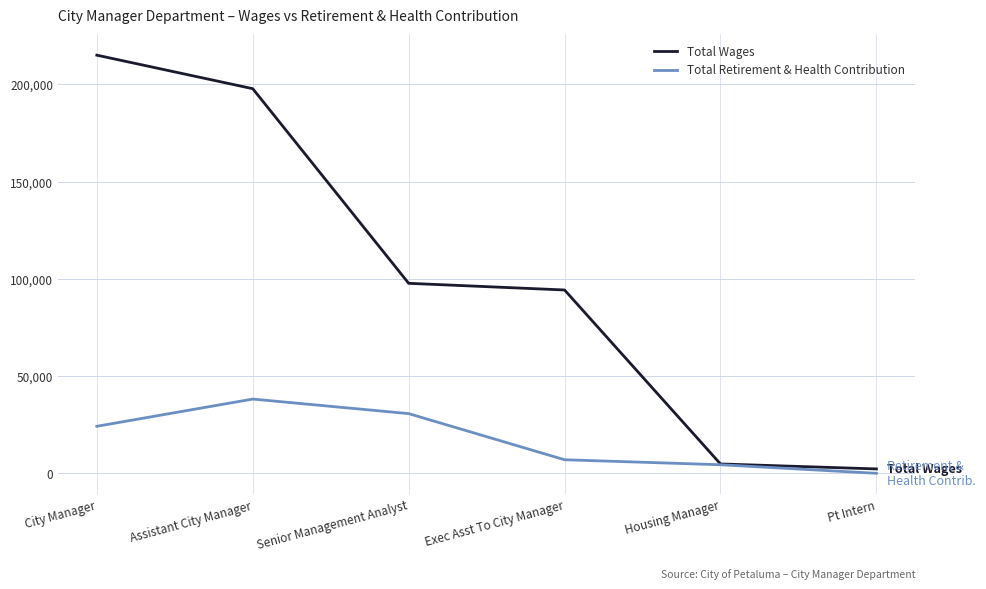

What is the maximum value shown in the chart?

214982